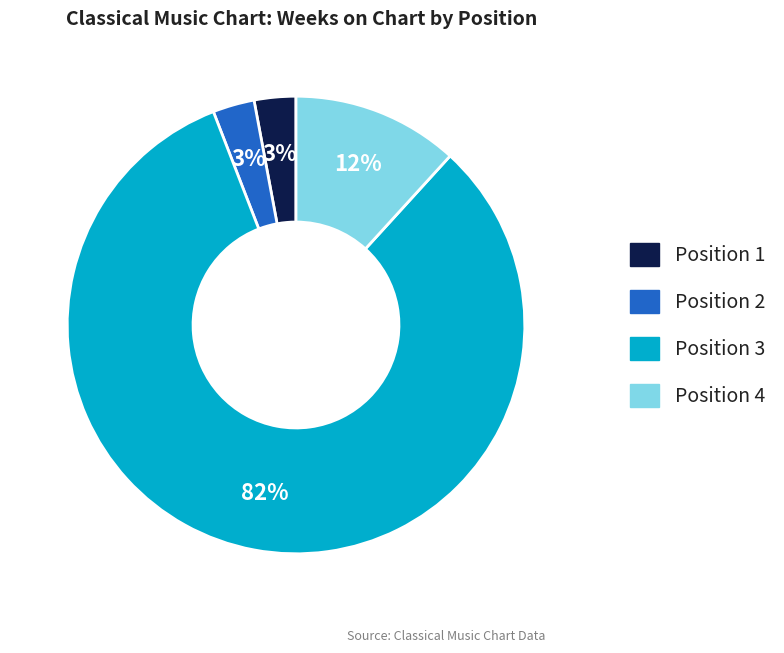

Combined, do Position 2 and Position 1 account for over 50%?

No